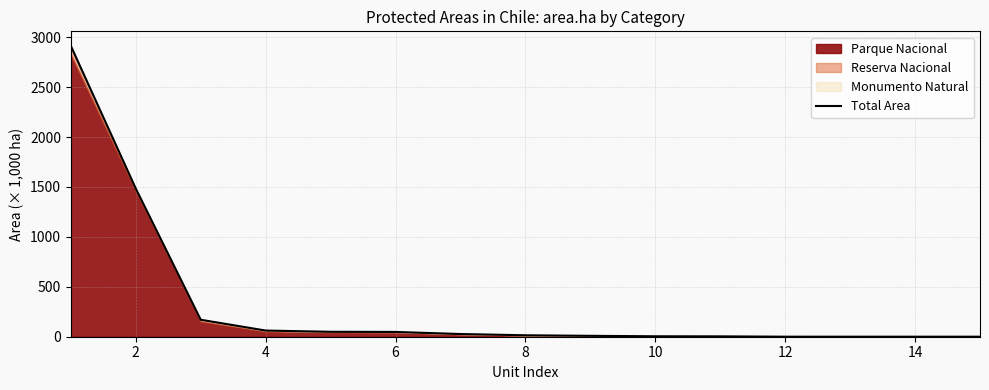

Reading right to left, extract all data points from this chart.

0.2	0.2	0.2	0.3	3.7	4.5	8.9	14.6	27.0	48.0	49.3	61.8	169.9	1483.6	2912.8